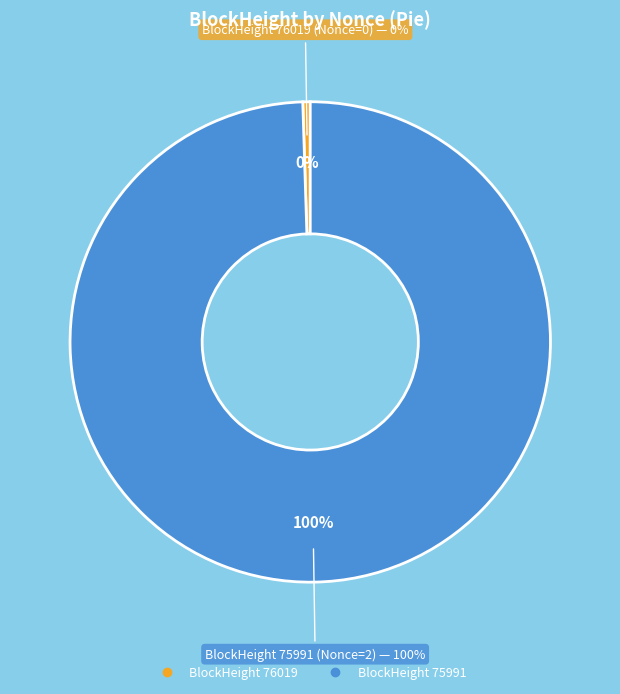

How many slices are in this pie chart?

2